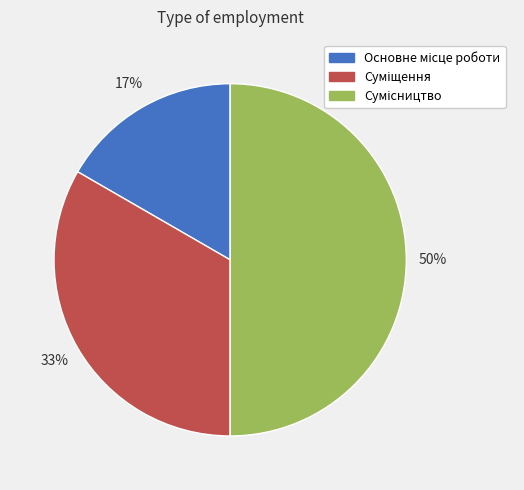

To the nearest percent, what is the difference between the largest and smallest slice percentages?

33%